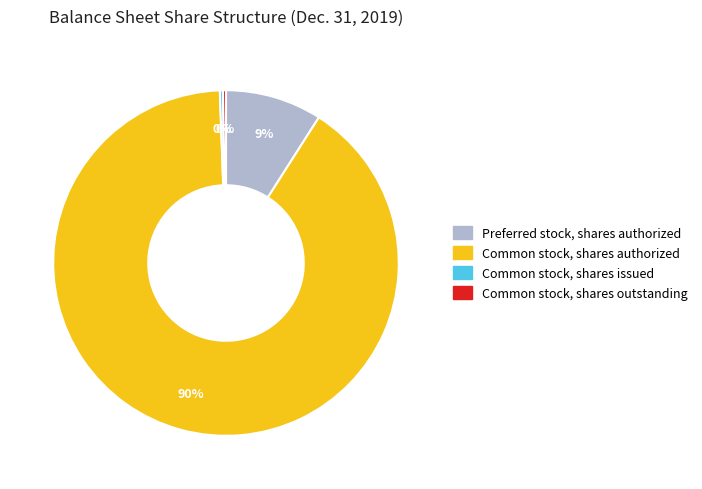

Does any single category account for the majority?

Yes